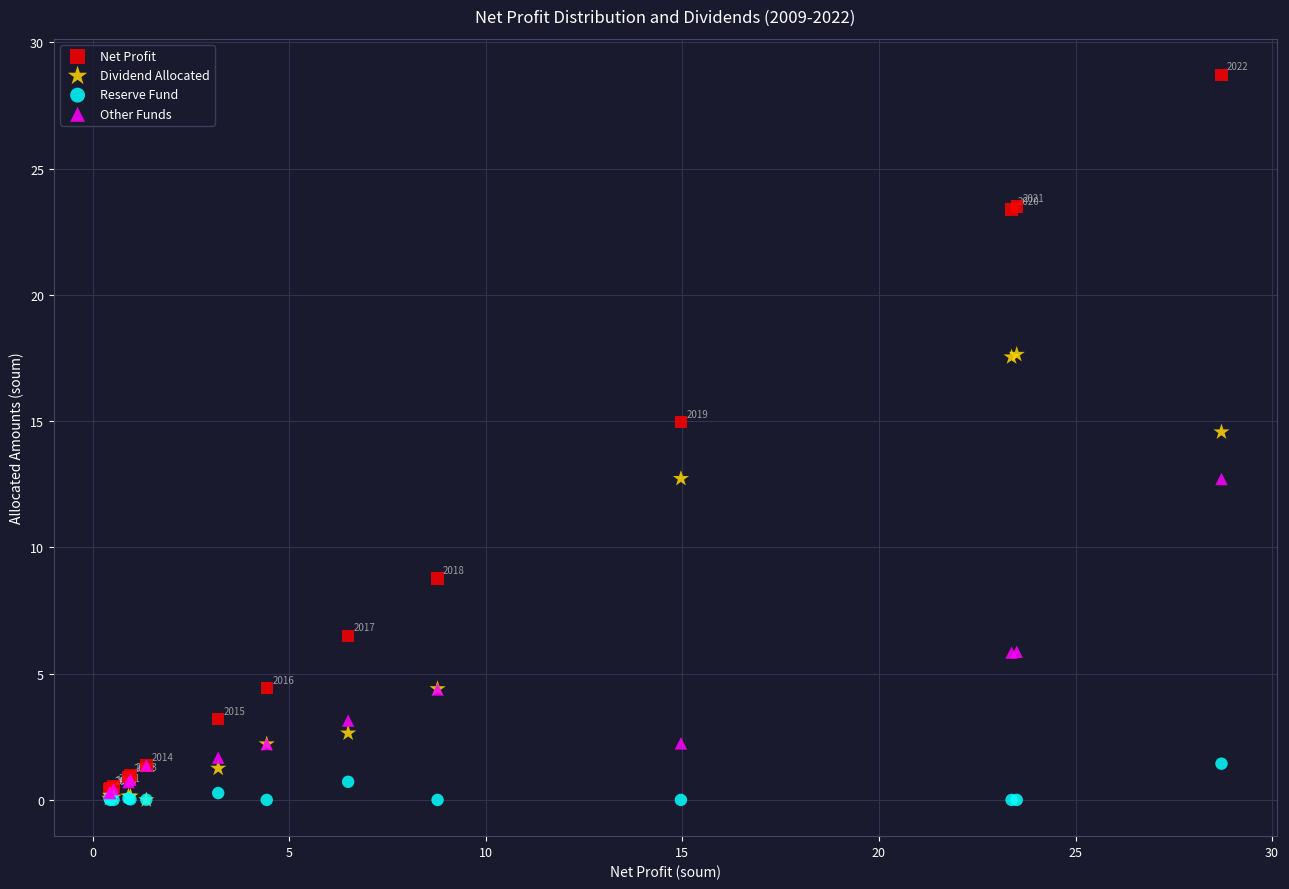

In the Dividend Allocated series, what Y value is closest to 8?

4.4